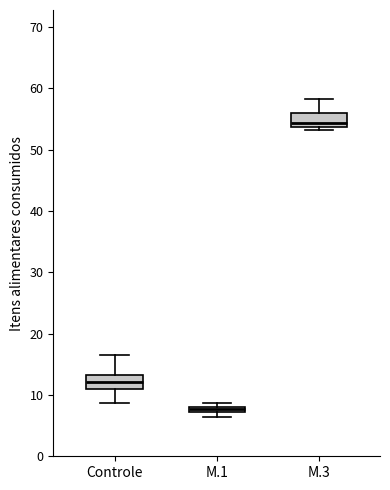

Which box has the highest median line?

M.3